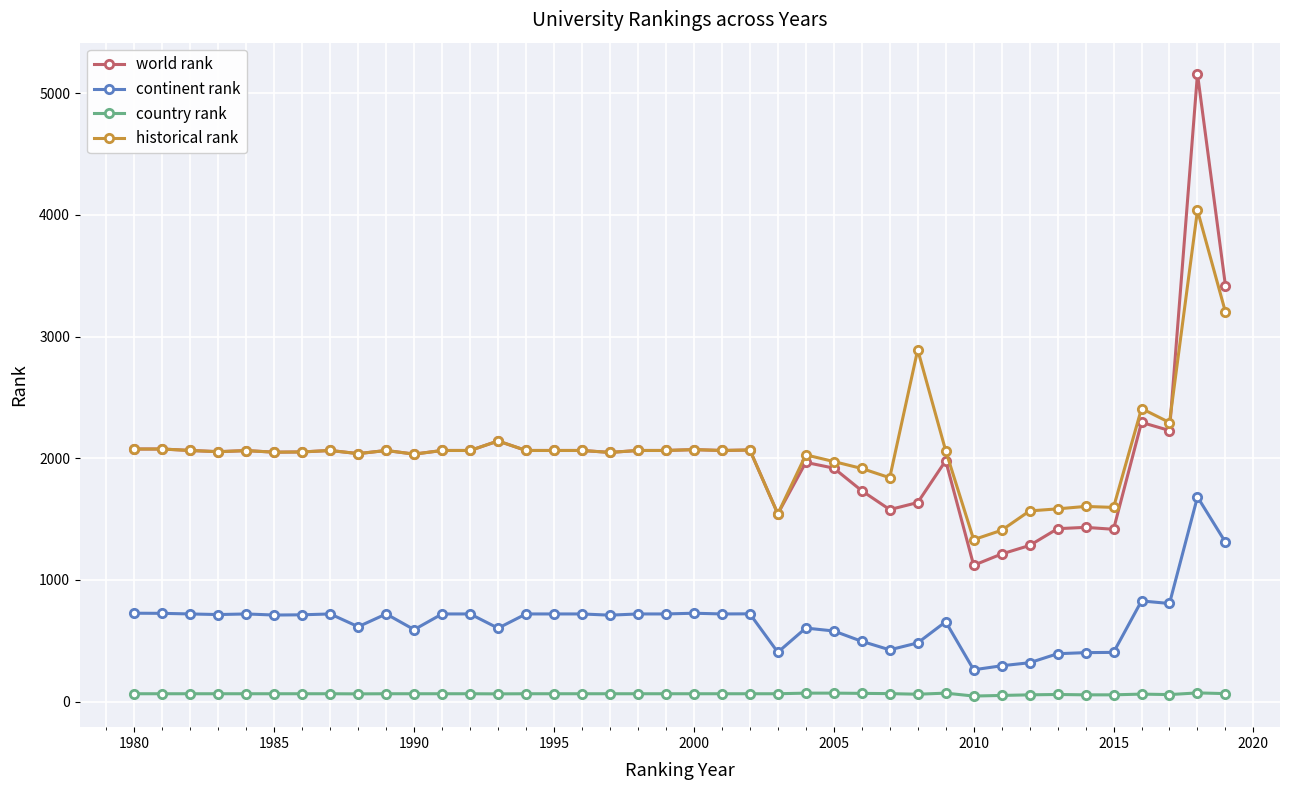

What is the difference between the maximum and minimum values in the historical rank series?

2707